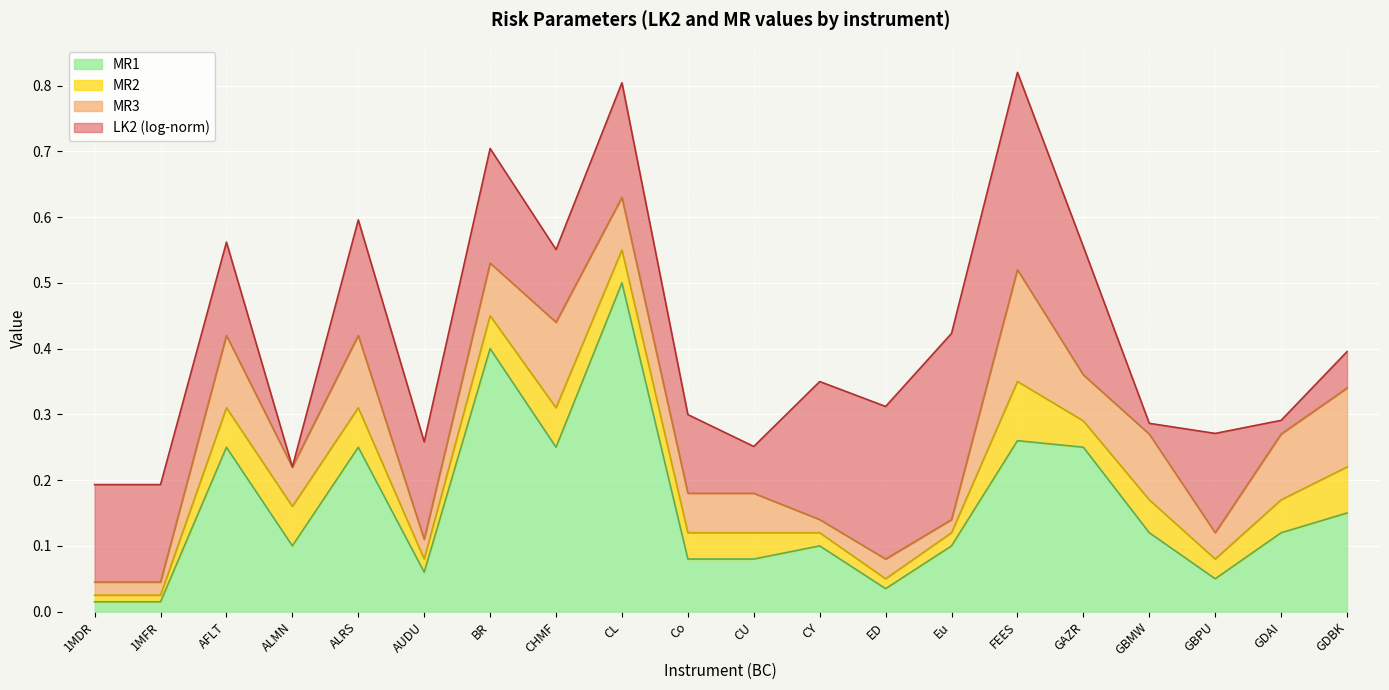

What is the average value of the MR2 series?

0.2